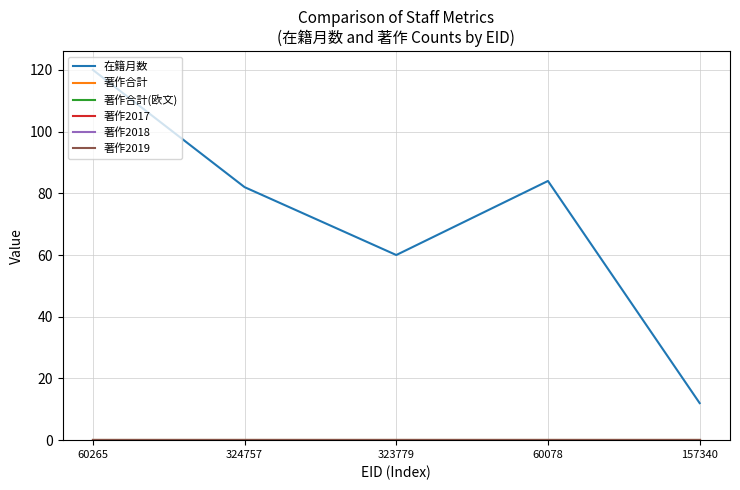

List the series in order of their peak value, highest first.

在籍月数, 著作合計, 著作合計(欧文), 著作2017, 著作2018, 著作2019